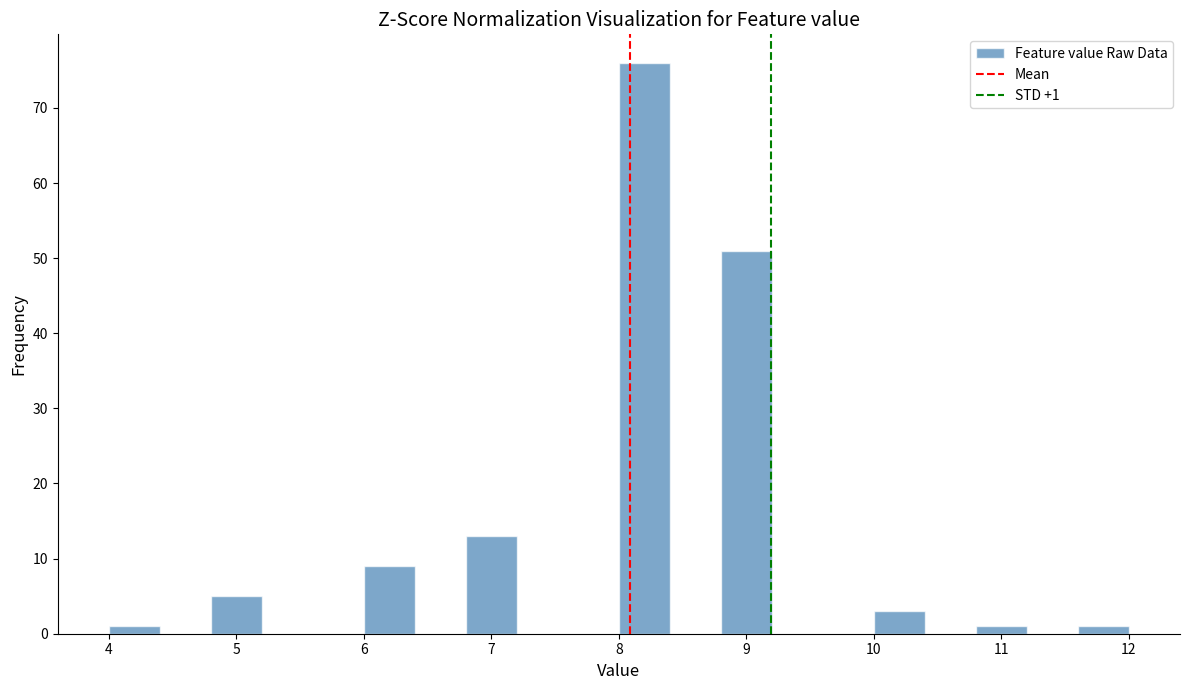

Over which range of the x-axis is the bar tallest?

8.0 to 8.4